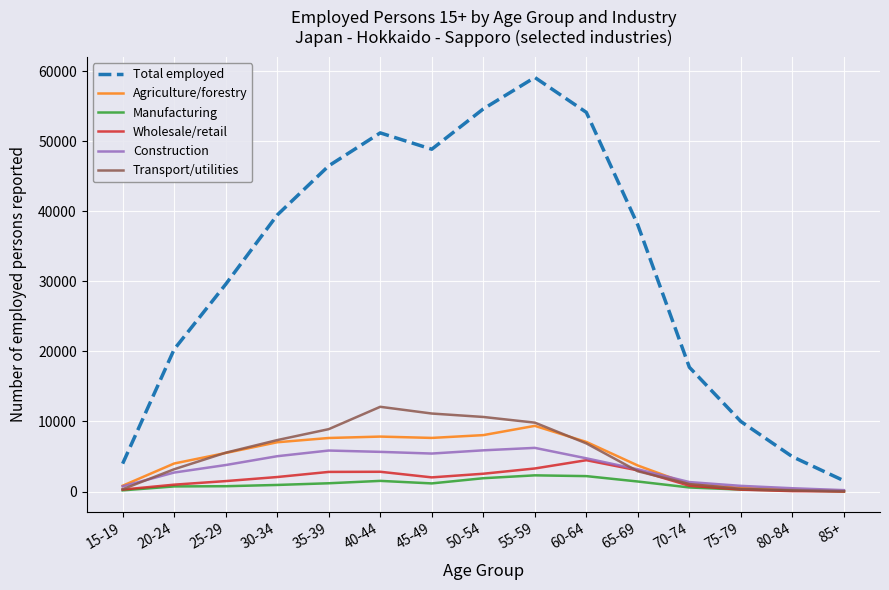

Which series changed the most between 30-34 and 50-54?

Total employed